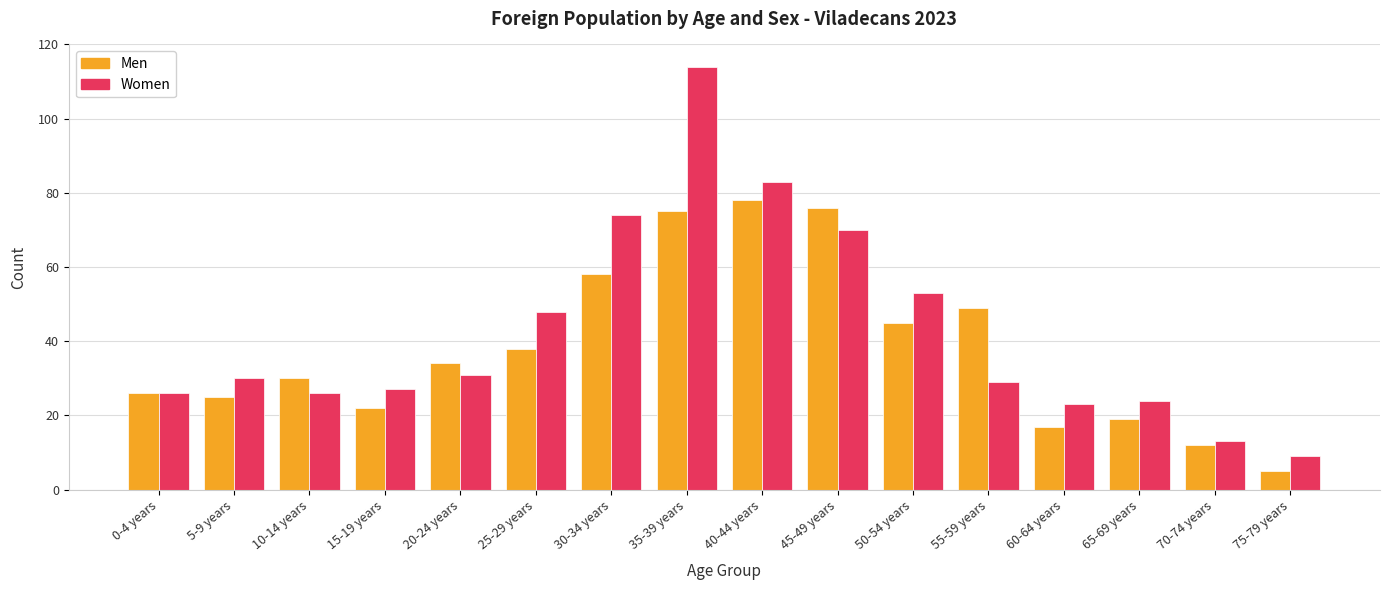

What is the difference between the second highest and minimum values in the Women series?

74